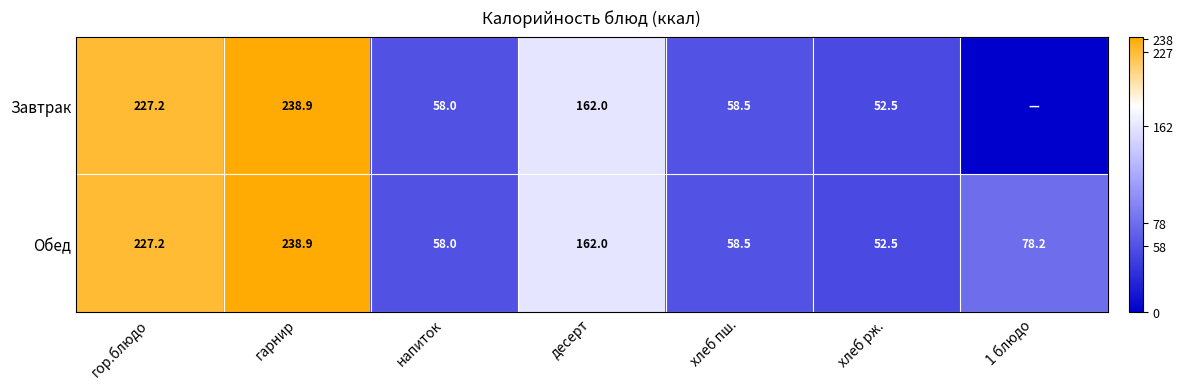

What is the total value across all series at хлеб рж.?

105.0